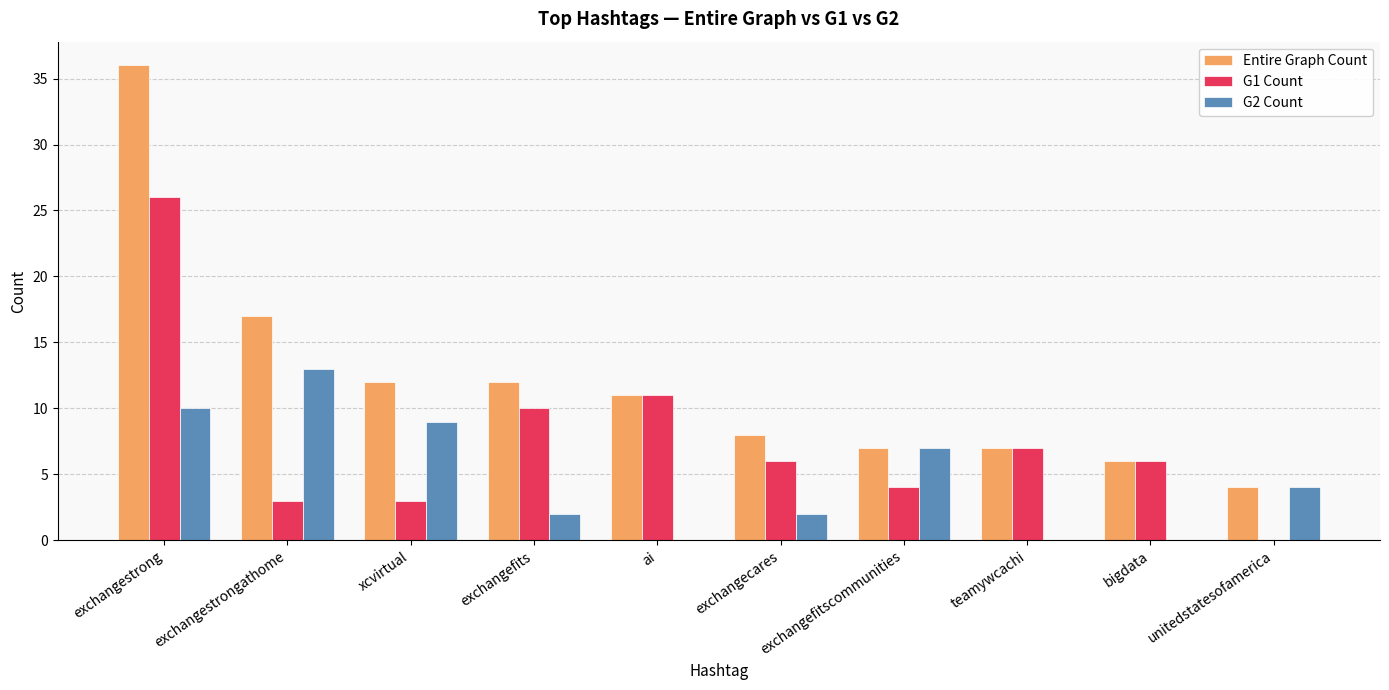

Does the chart contain stacked bars?

No